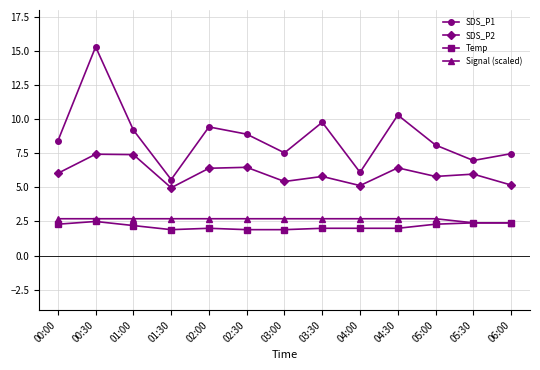

Is it true that SDS_P2 equals 5.4 at 03:00?

True